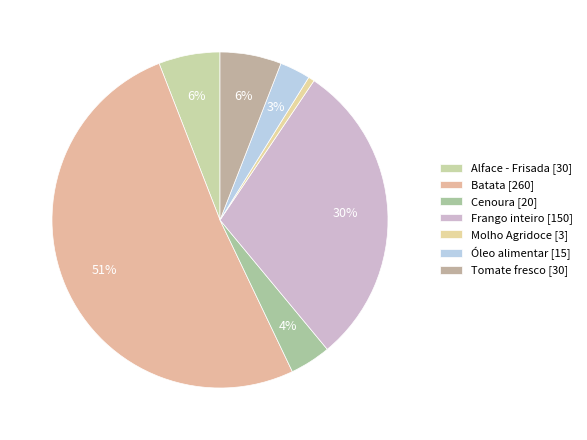

Is it true that Molho Agridoce is 1% of the pie?

True